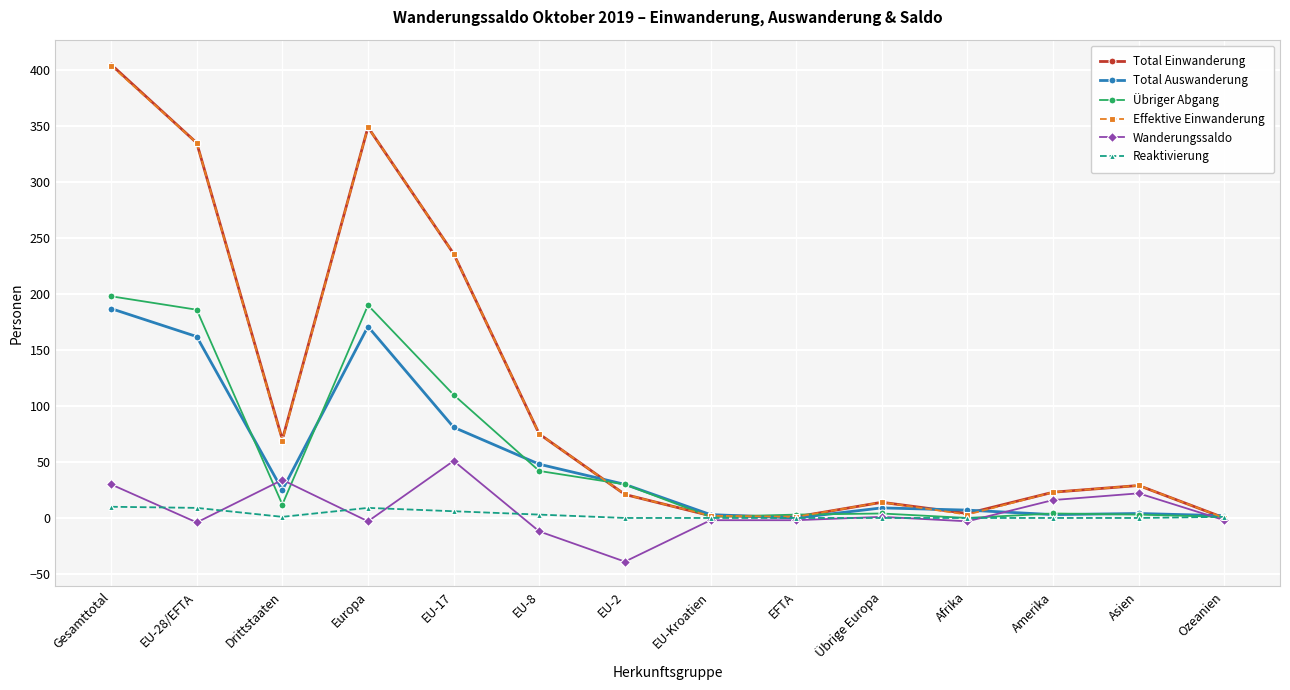

What is the difference between the highest and lowest values at Gesamttotal?

395